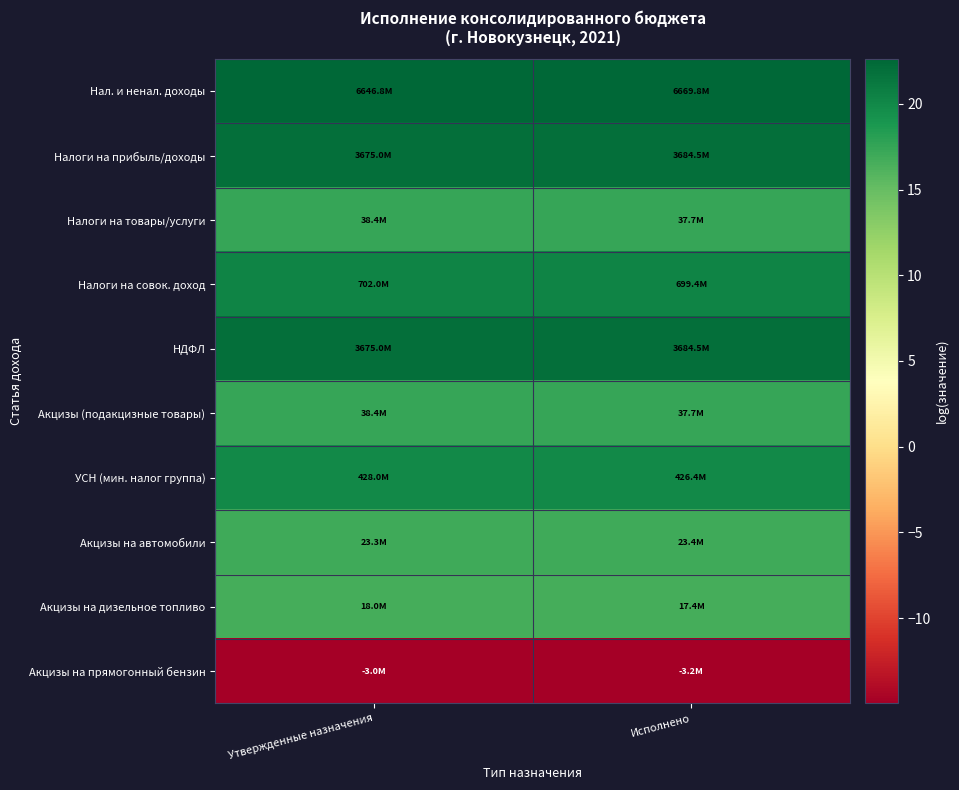

Reading left to right, list all the values displayed in this chart.

Нал. и ненал. доходы: Утвержденные назначения=22.6	Исполнено=22.6
Налоги на прибыль/доходы: Утвержденные назначения=22.0	Исполнено=22.0
Налоги на товары/услуги: Утвержденные назначения=17.5	Исполнено=17.4
Налоги на совок. доход: Утвержденные назначения=20.4	Исполнено=20.4
НДФЛ: Утвержденные назначения=22.0	Исполнено=22.0
Акцизы (подакцизные товары): Утвержденные назначения=17.5	Исполнено=17.4
УСН (мин. налог группа): Утвержденные назначения=19.9	Исполнено=19.9
Акцизы на автомобили: Утвержденные назначения=17.0	Исполнено=17.0
Акцизы на дизельное топливо: Утвержденные назначения=16.7	Исполнено=16.7
Акцизы на прямогонный бензин: Утвержденные назначения=-14.9	Исполнено=-15.0